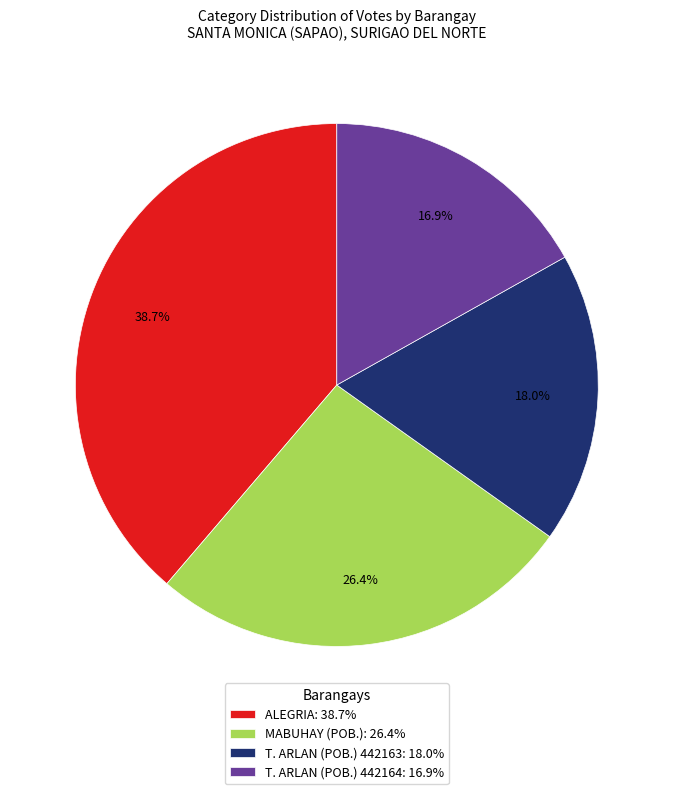

Combined, do MABUHAY (POB.) and ALEGRIA account for over 50%?

Yes